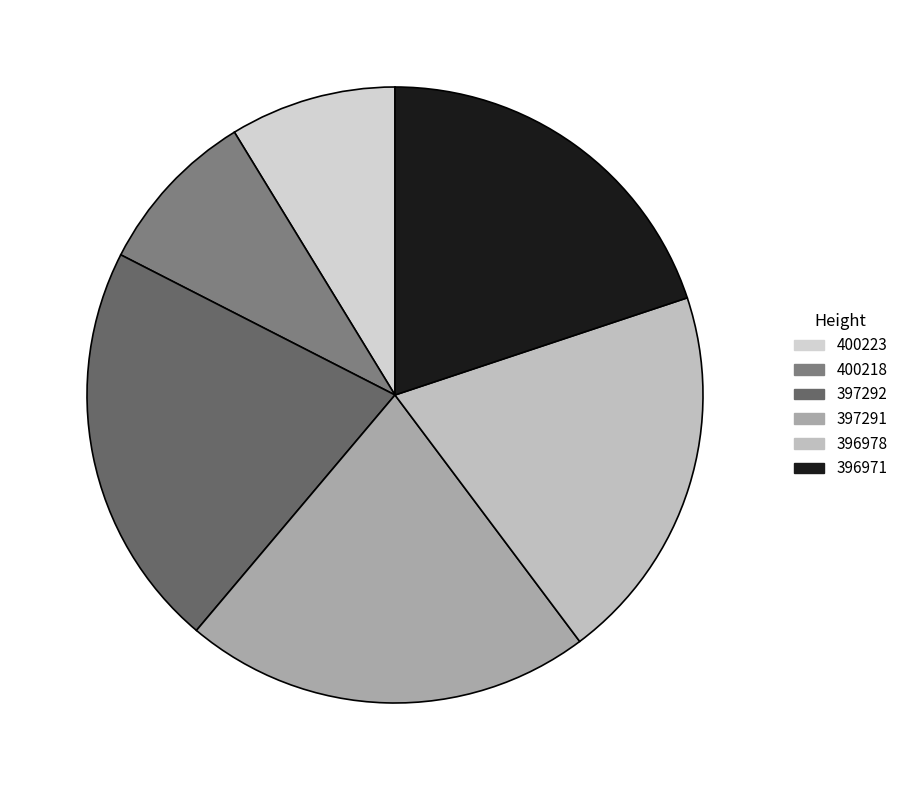

Count the number of slices in the pie.

6